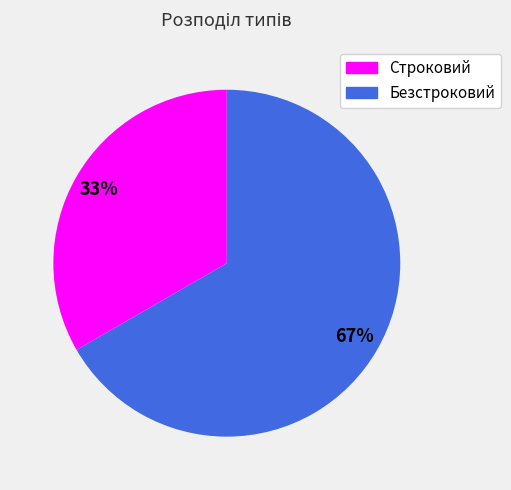

Count the number of slices in the pie.

2